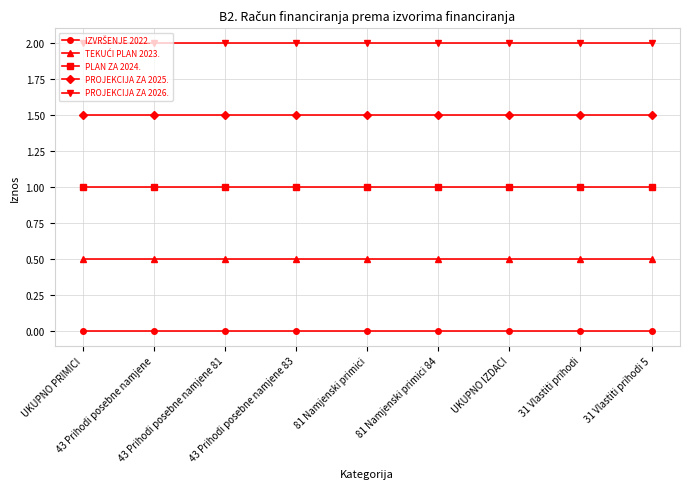

What is the sum of all TEKUĆI PLAN 2023. values?

4.5